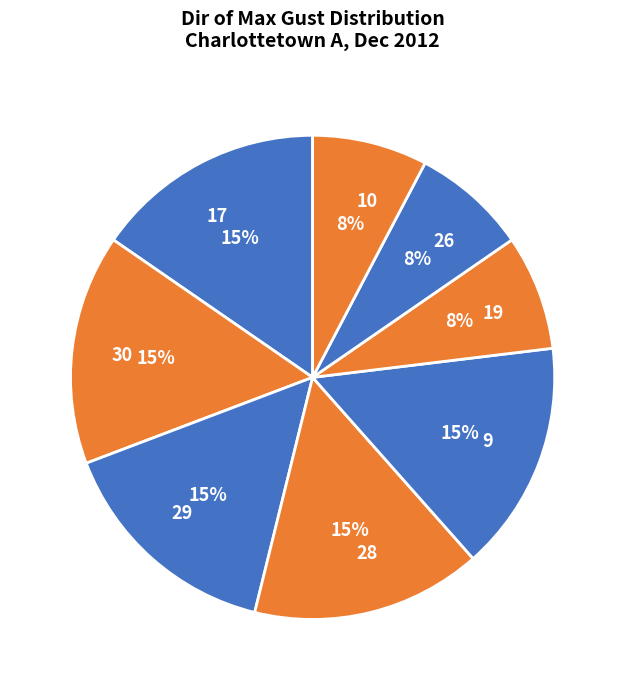

How many slices are in this pie chart?

8